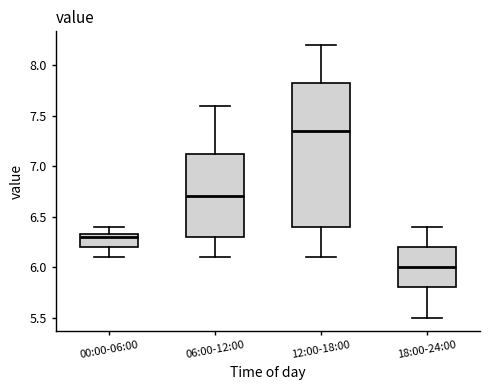

Comparing the boxes themselves (not the whiskers), which one is the tallest?

12:00-18:00